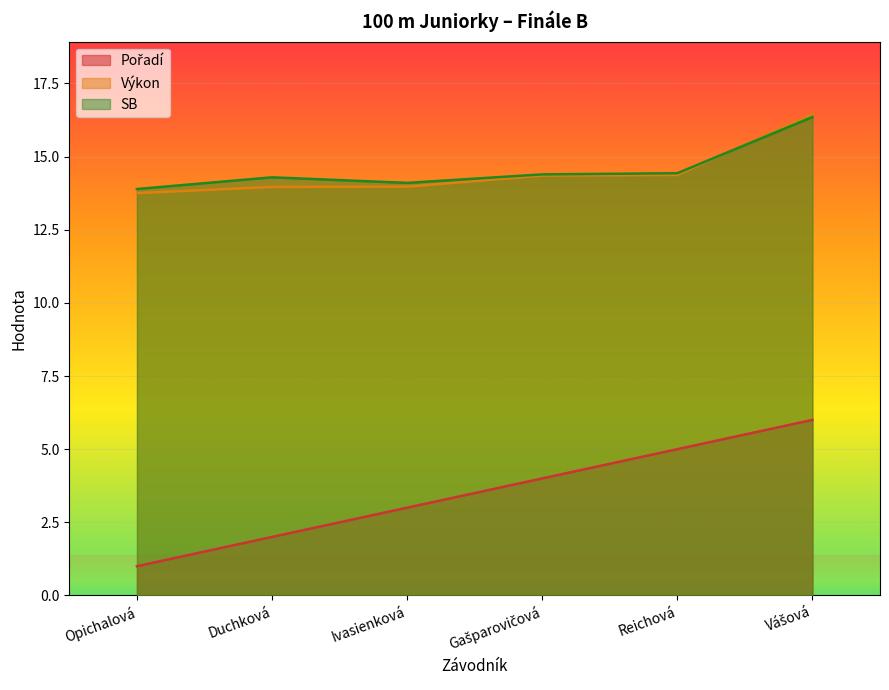

Reading left to right, transcribe all the data shown in this chart.

Pořadí: 1.0	2.0	3.0	4.0	5.0	6.0
Výkon: 13.8	14.0	14.0	14.3	14.4	16.5
SB: 13.9	14.3	14.1	14.4	14.4	16.4